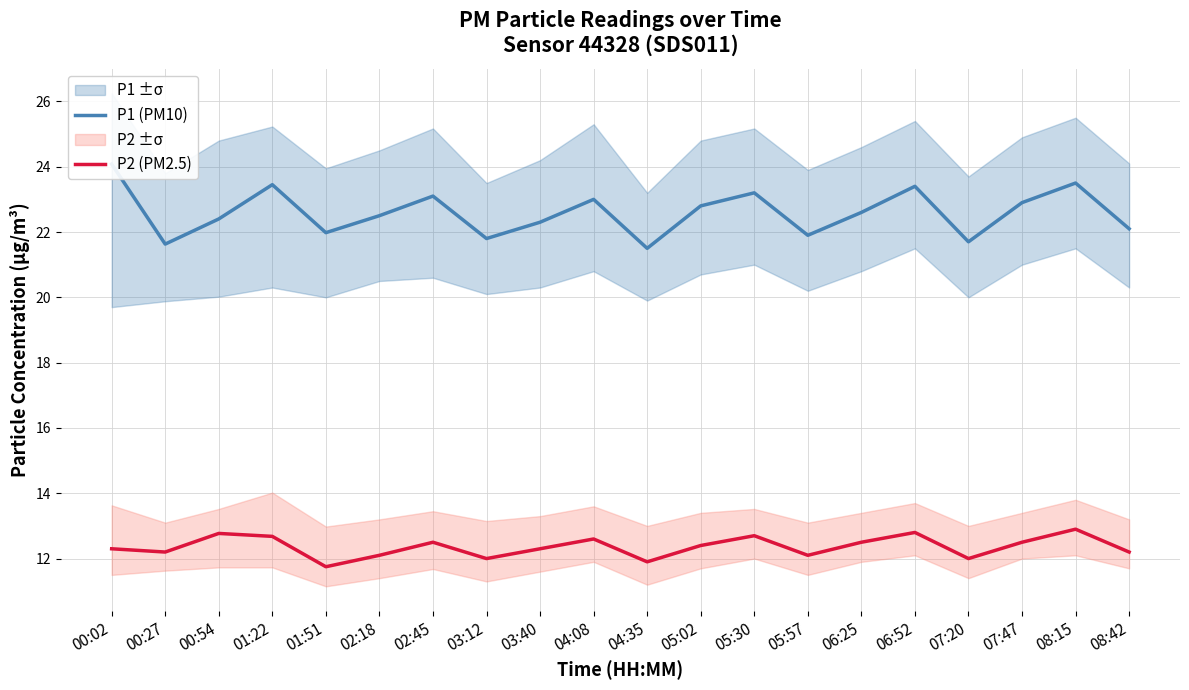

Reading left to right, extract all data points from this chart.

P1 (PM10): 00:02=24.1	00:27=21.6	00:54=22.4	01:22=23.4	01:51=22.0	02:18=22.5	02:45=23.1	03:12=21.8	03:40=22.3	04:08=23.0	04:35=21.5	05:02=22.8	05:30=23.2	05:57=21.9	06:25=22.6	06:52=23.4	07:20=21.7	07:47=22.9	08:15=23.5	08:42=22.1
P2 (PM2.5): 00:02=12.3	00:27=12.2	00:54=12.8	01:22=12.7	01:51=11.8	02:18=12.1	02:45=12.5	03:12=12.0	03:40=12.3	04:08=12.6	04:35=11.9	05:02=12.4	05:30=12.7	05:57=12.1	06:25=12.5	06:52=12.8	07:20=12.0	07:47=12.5	08:15=12.9	08:42=12.2